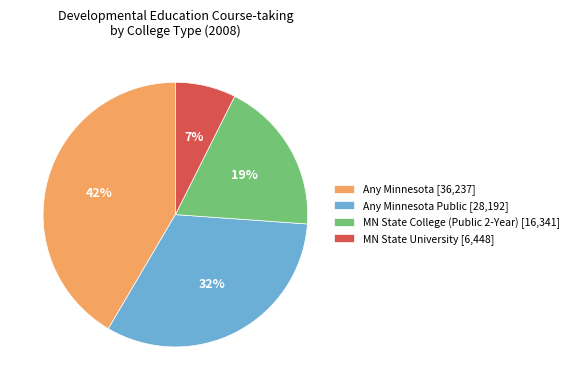

To the nearest percent, what is the average slice percentage?

25%